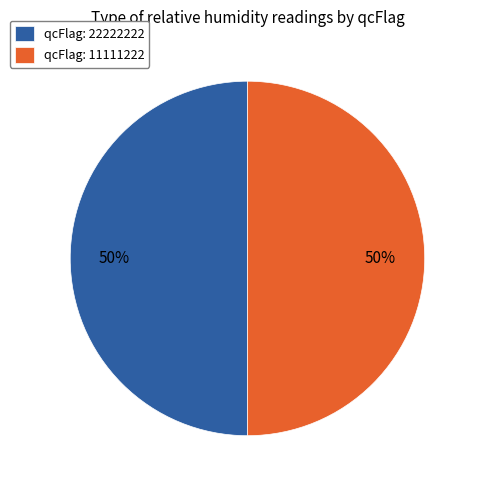

What is the ratio of the value at qcFlag: 22222222 to the value at qcFlag: 11111222?

1.0